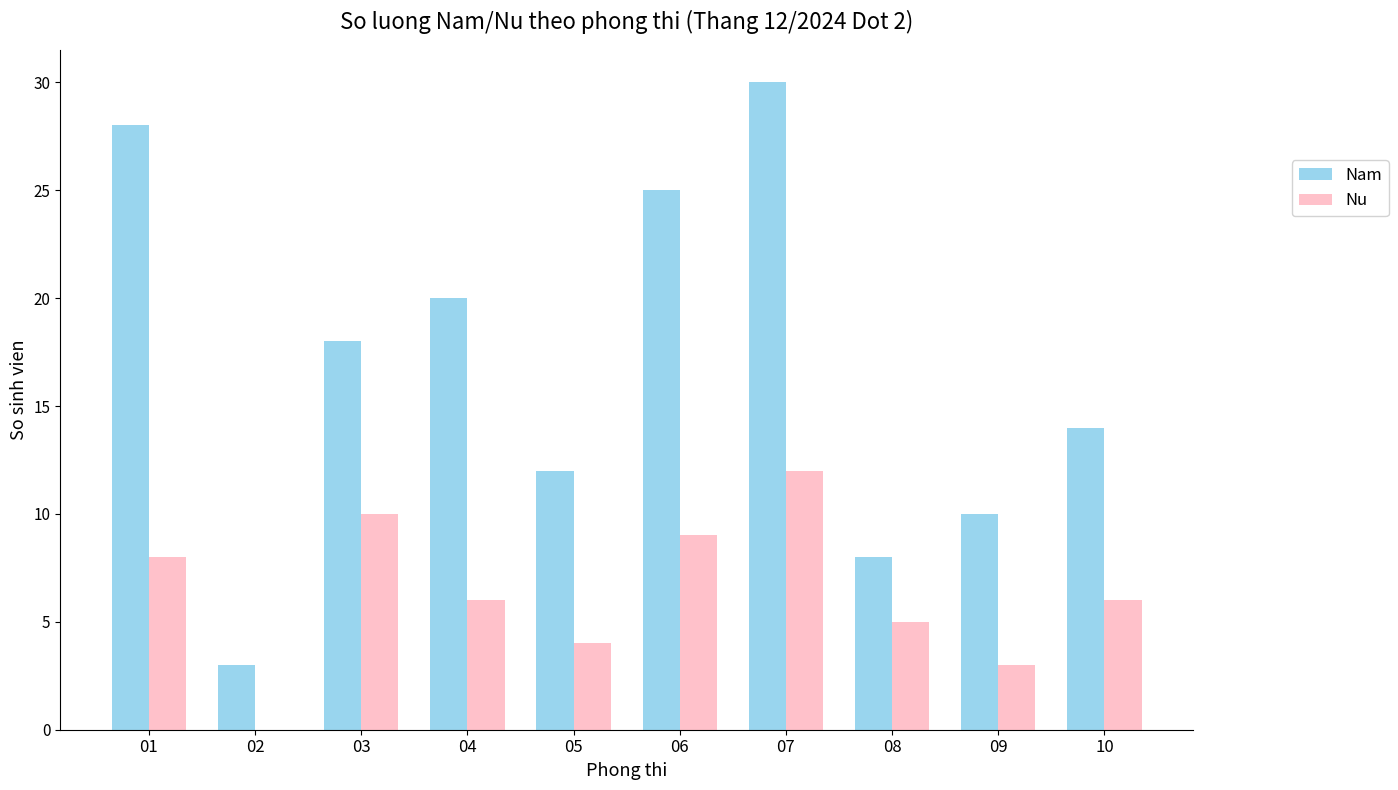

What is the difference between the Nam values at 03 and 08?

10